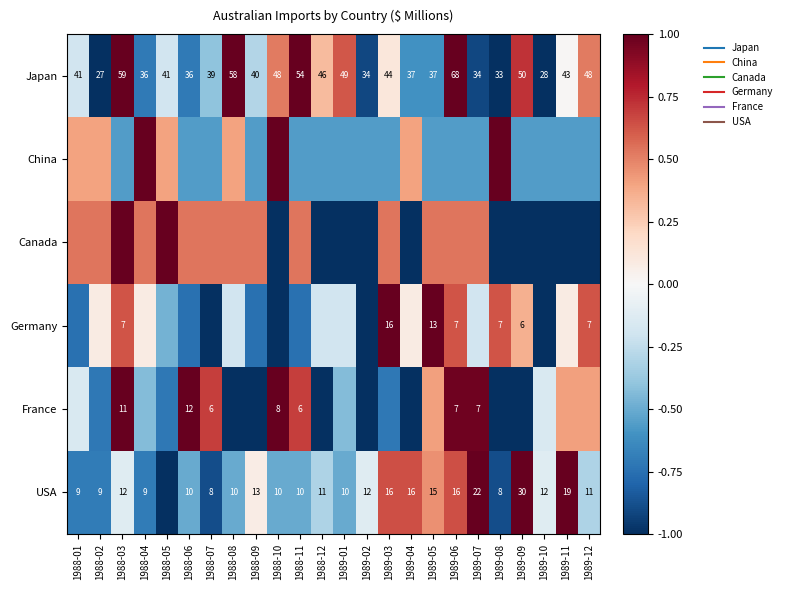

How many data points does each series have?

24